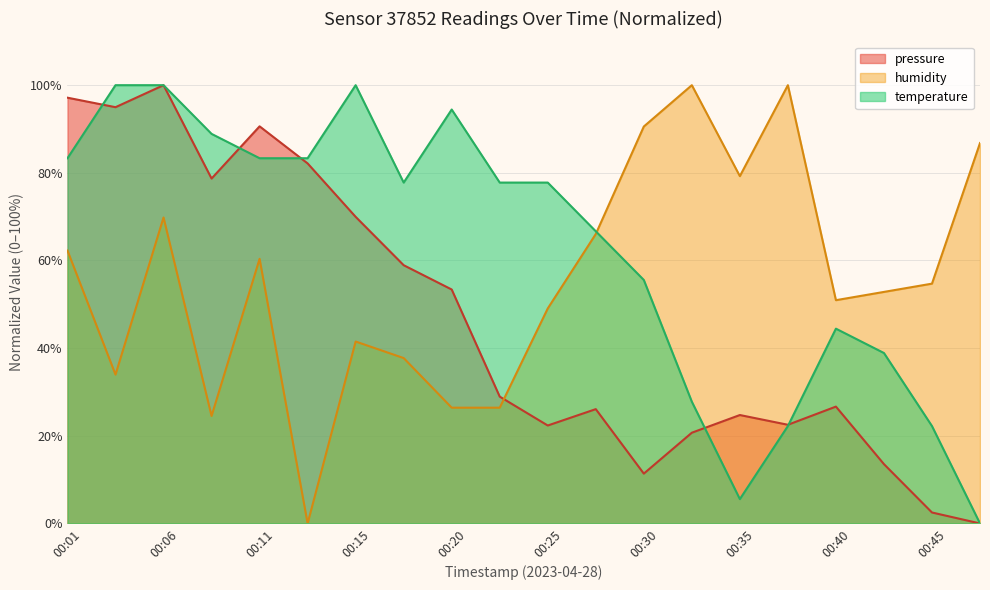

List the labels in order of humidity value, smallest first.

00:13, 00:08, 00:20, 00:23, 00:03, 00:18, 00:15, 00:25, 00:40, 00:42, 00:45, 00:11, 00:01, 00:28, 00:06, 00:35, 00:47, 00:30, 00:32, 00:37